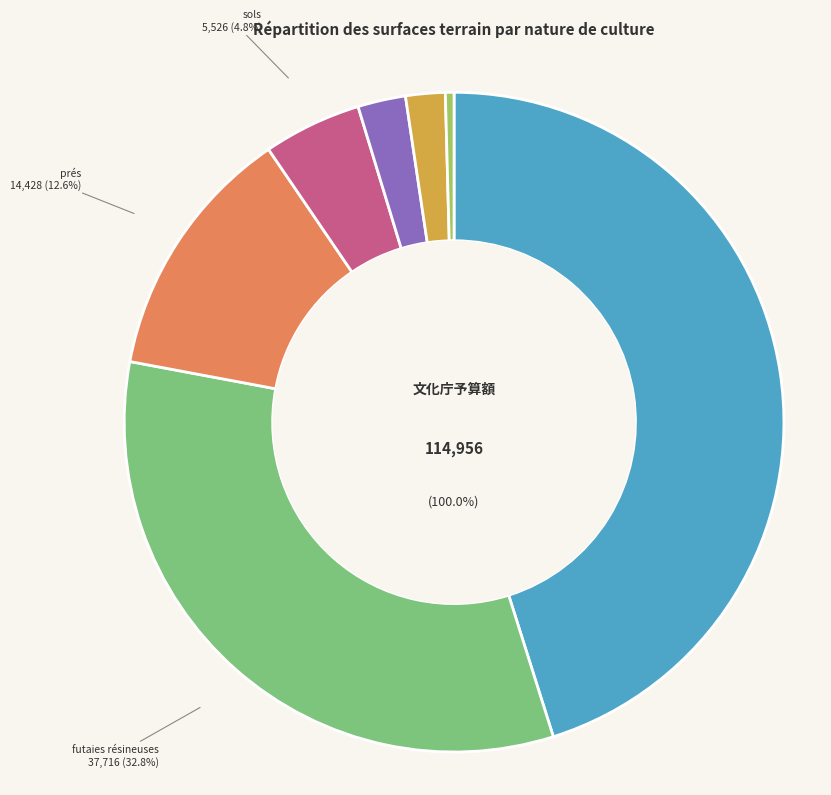

Does any single category account for the majority?

No